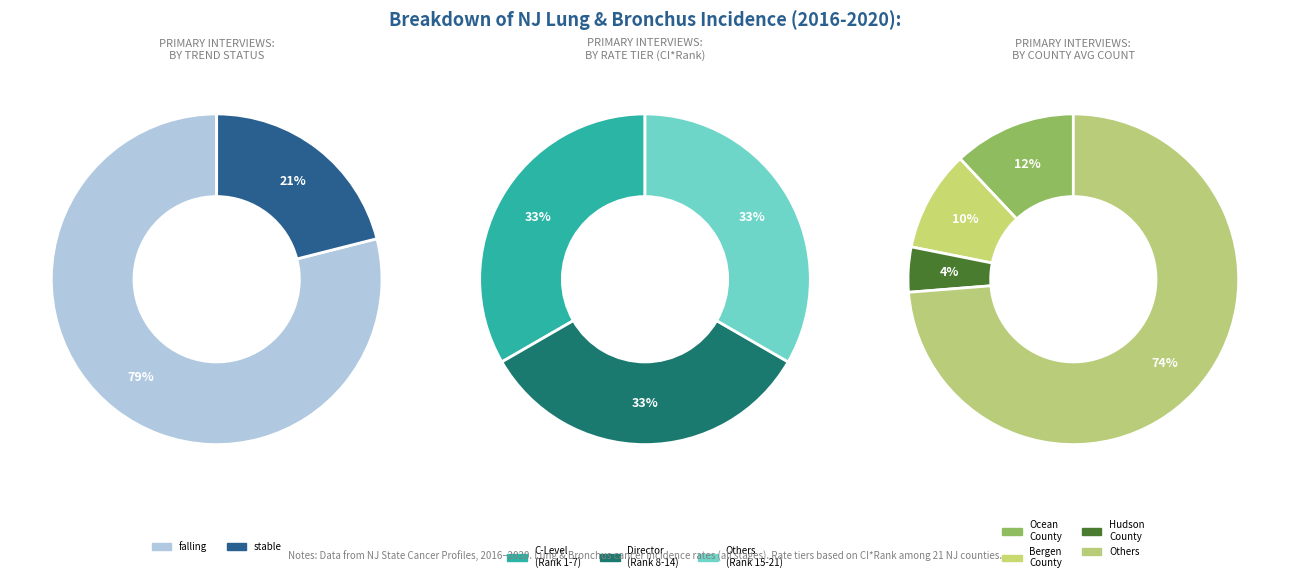

The stable slice represents 21% of the pie. True or false?

True